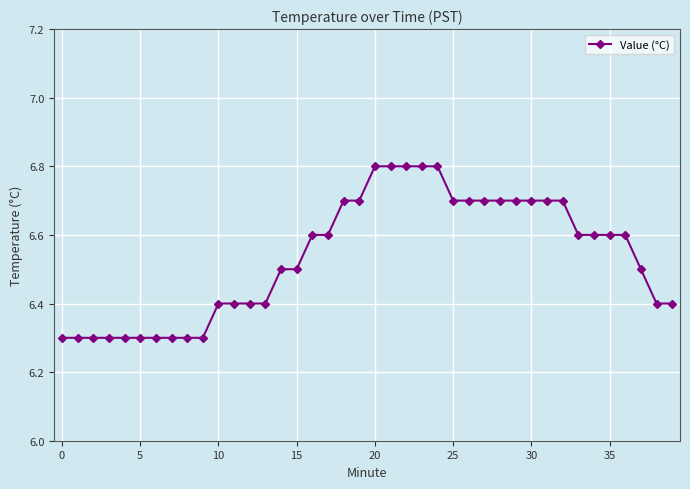

How many lines are shown in the chart?

1